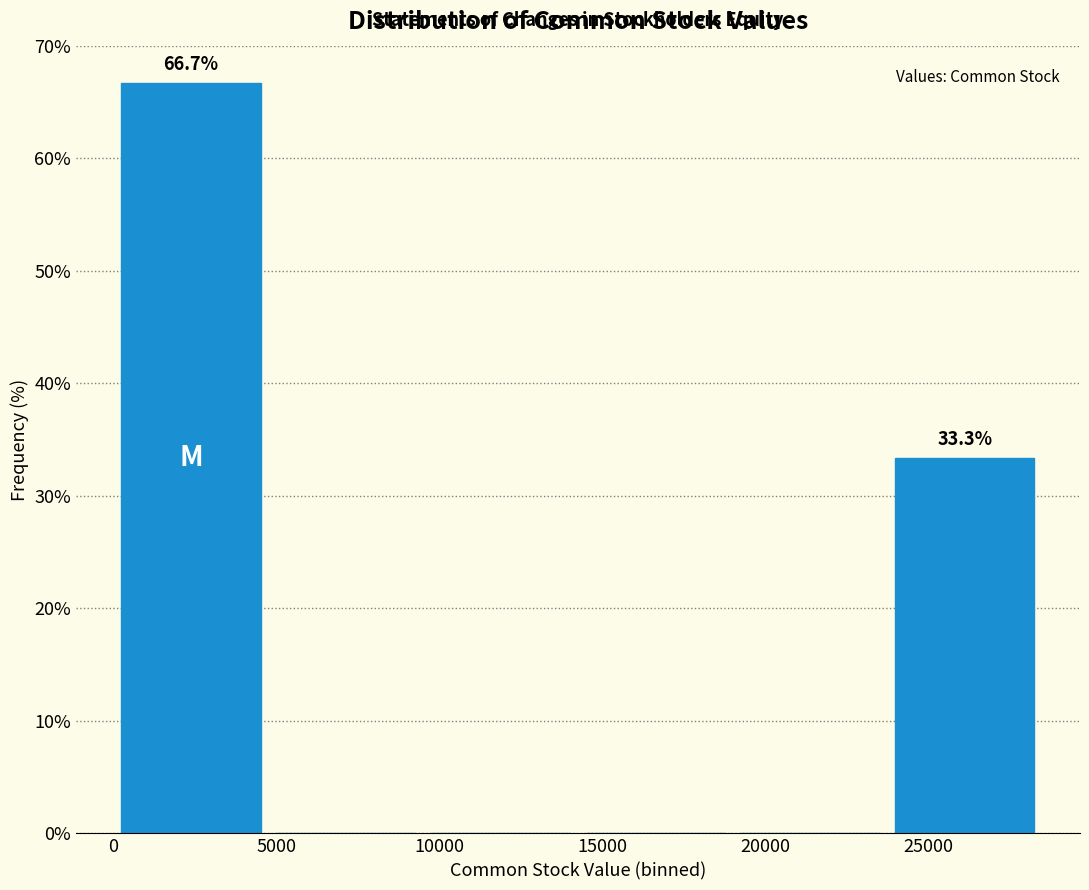

Over which range of the x-axis is the bar tallest?

0 to 5000